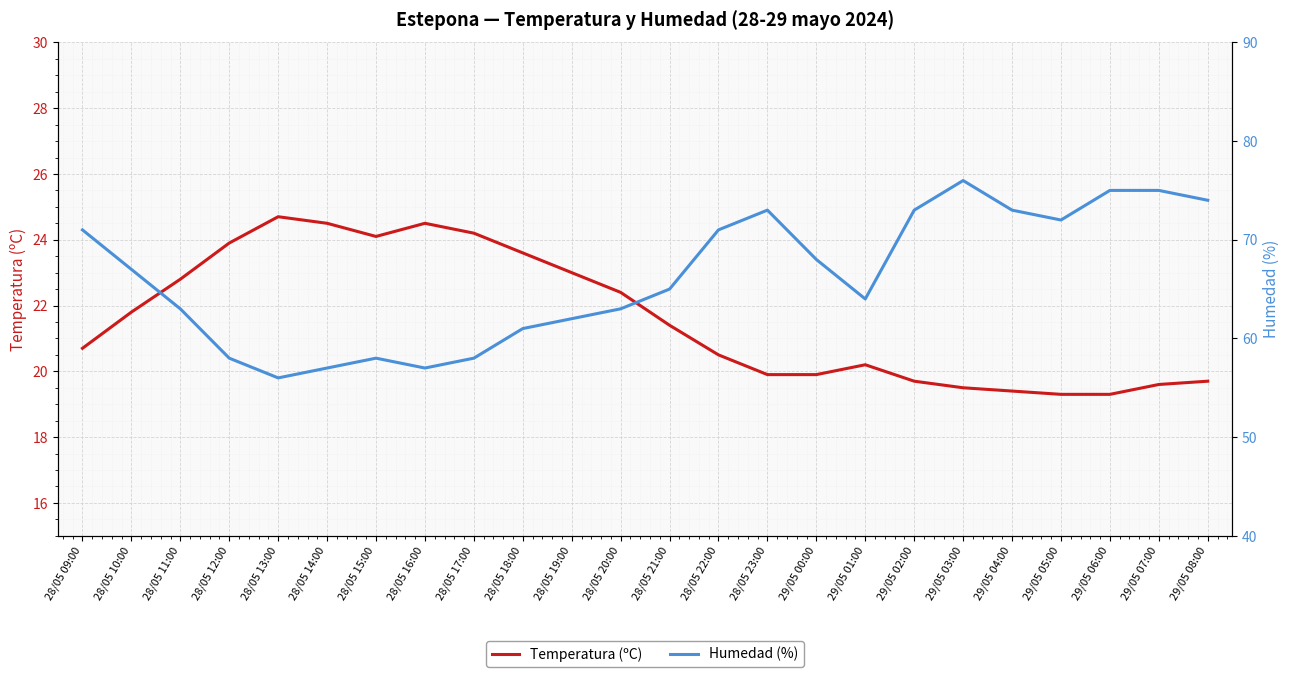

Reading right to left, transcribe all the data shown in this chart.

Temperatura (ºC): 29/05 08:00=19.7	29/05 07:00=19.6	29/05 06:00=19.3	29/05 05:00=19.3	29/05 04:00=19.4	29/05 03:00=19.5	29/05 02:00=19.7	29/05 01:00=20.2	29/05 00:00=19.9	28/05 23:00=19.9	28/05 22:00=20.5	28/05 21:00=21.4	28/05 20:00=22.4	28/05 19:00=23.0	28/05 18:00=23.6	28/05 17:00=24.2	28/05 16:00=24.5	28/05 15:00=24.1	28/05 14:00=24.5	28/05 13:00=24.7	28/05 12:00=23.9	28/05 11:00=22.8	28/05 10:00=21.8	28/05 09:00=20.7
Humedad (%): 29/05 08:00=74.0	29/05 07:00=75.0	29/05 06:00=75.0	29/05 05:00=72.0	29/05 04:00=73.0	29/05 03:00=76.0	29/05 02:00=73.0	29/05 01:00=64.0	29/05 00:00=68.0	28/05 23:00=73.0	28/05 22:00=71.0	28/05 21:00=65.0	28/05 20:00=63.0	28/05 19:00=62.0	28/05 18:00=61.0	28/05 17:00=58.0	28/05 16:00=57.0	28/05 15:00=58.0	28/05 14:00=57.0	28/05 13:00=56.0	28/05 12:00=58.0	28/05 11:00=63.0	28/05 10:00=67.0	28/05 09:00=71.0